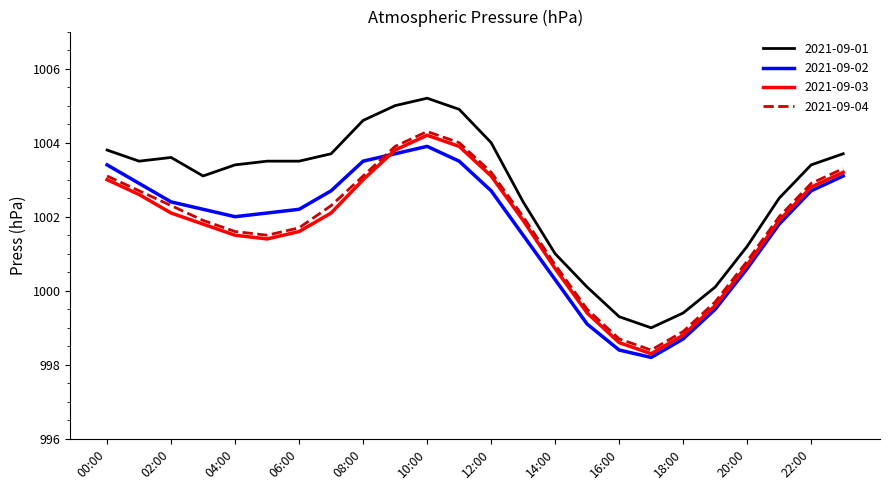

True or false: 2021-09-03 and 2021-09-01 cross at least once.

False